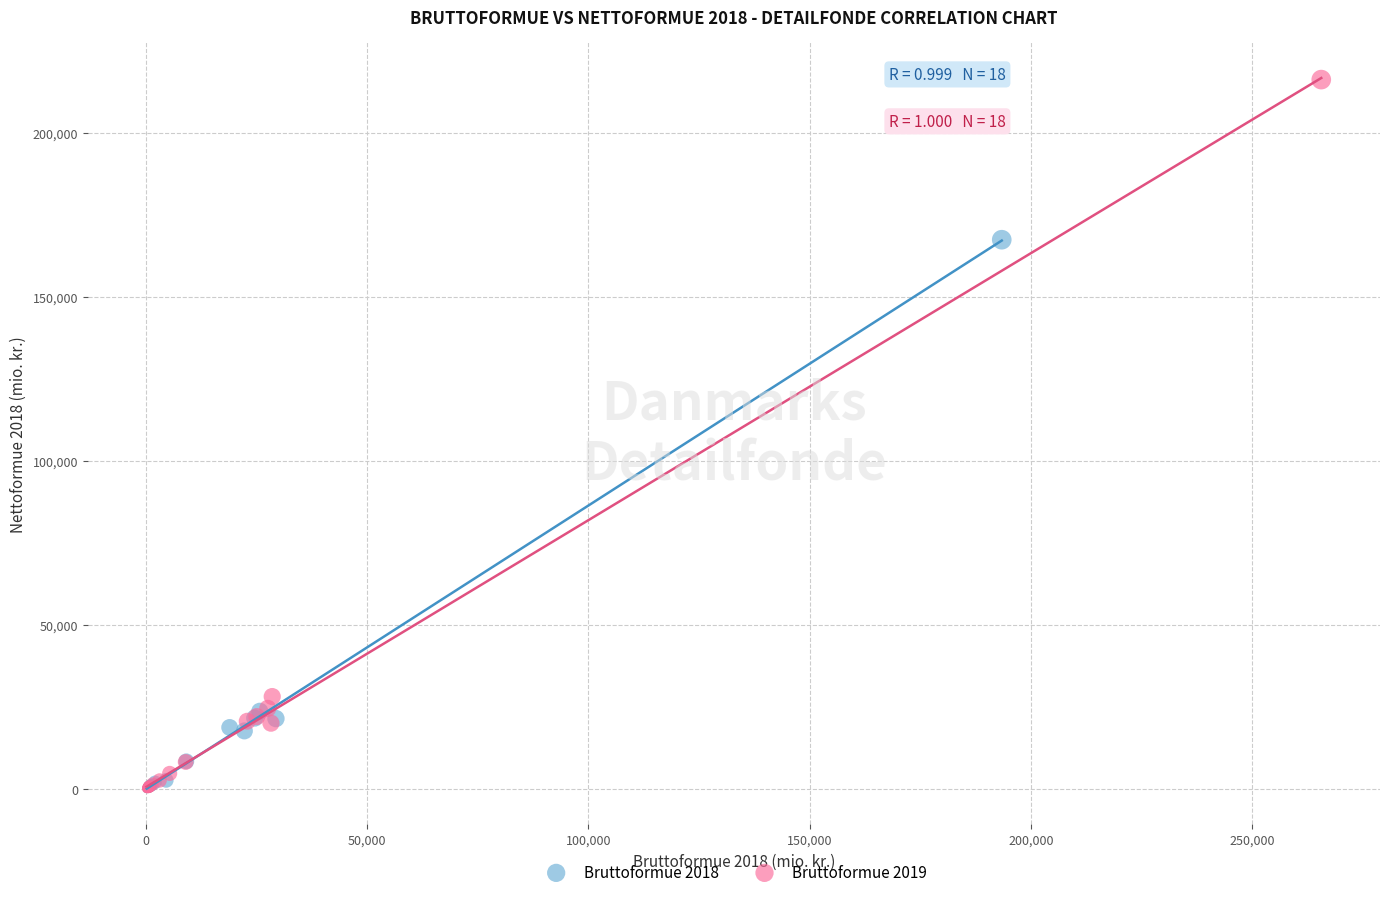

Which series reaches the maximum Y coordinate?

Bruttoformue 2019